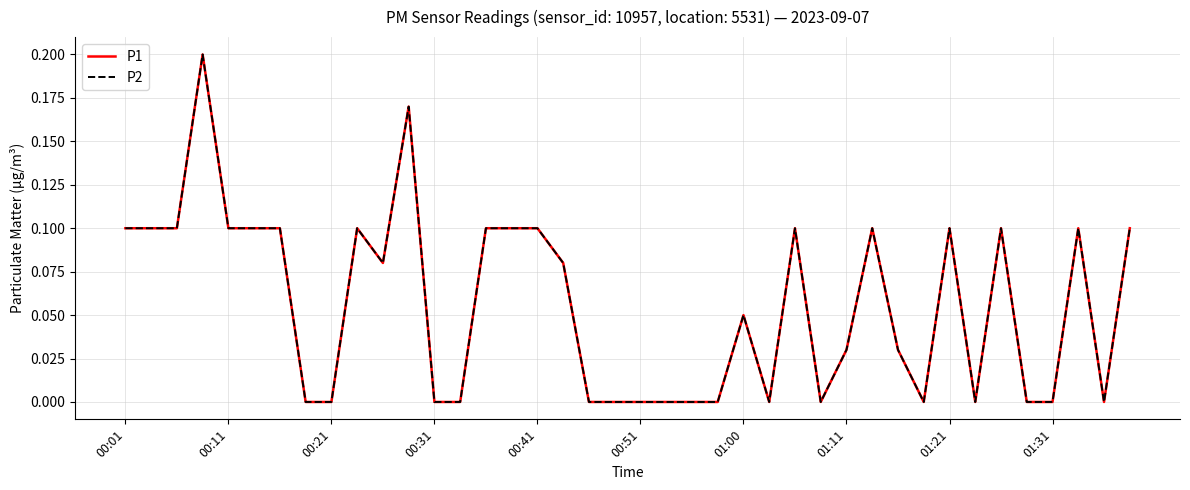

What is the difference between the maximum and minimum values in the P1 series?

0.2